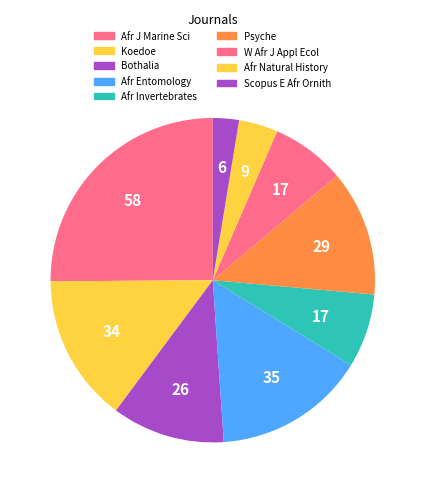

Count the number of slices in the pie.

9